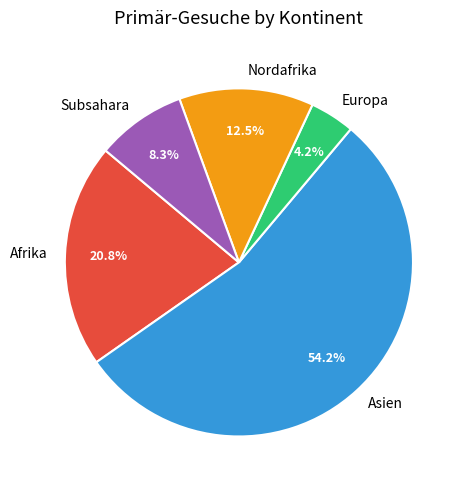

How many segments does this pie chart have?

5